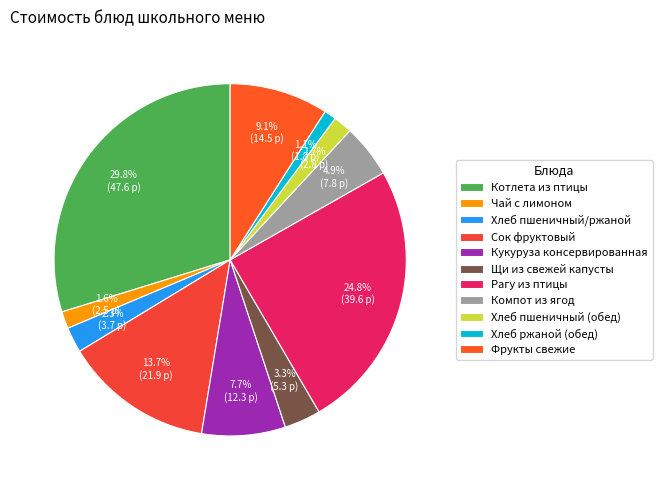

What is the ratio of the value at Чай с лимоном to the value at Хлеб ржаной (обед)?

1.4